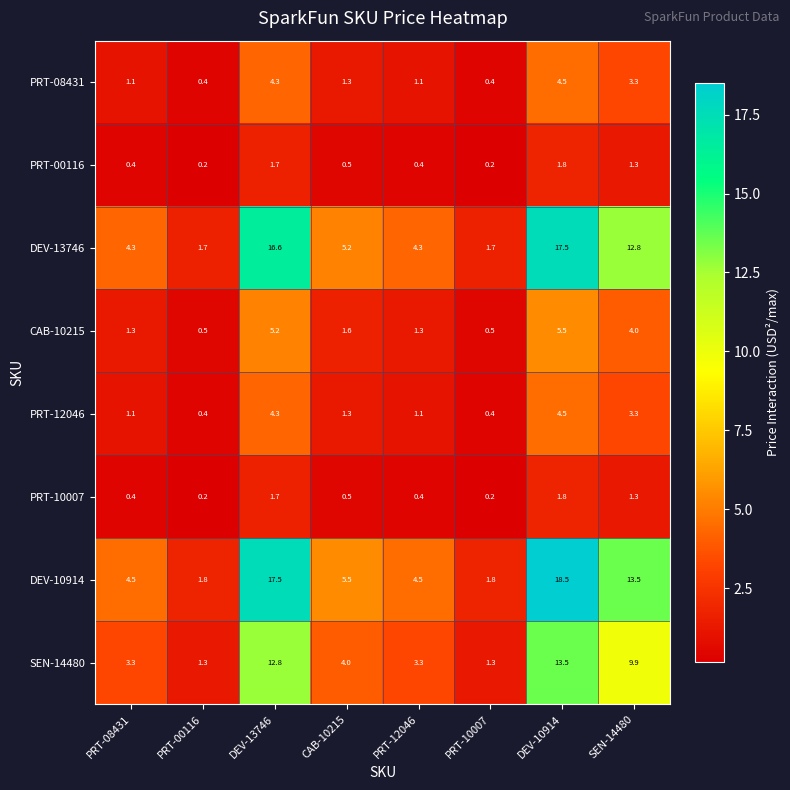

How many PRT-10007 values are between 0 and 1?

5